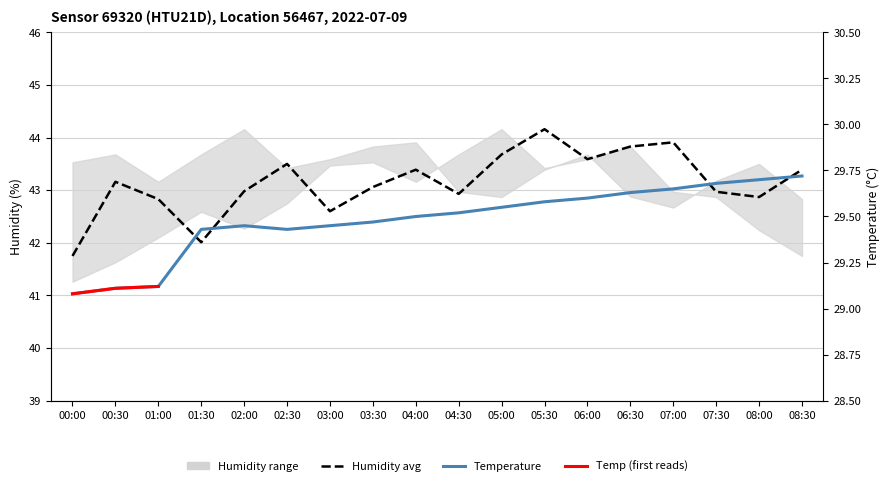

How many categories are shown in the chart?

18